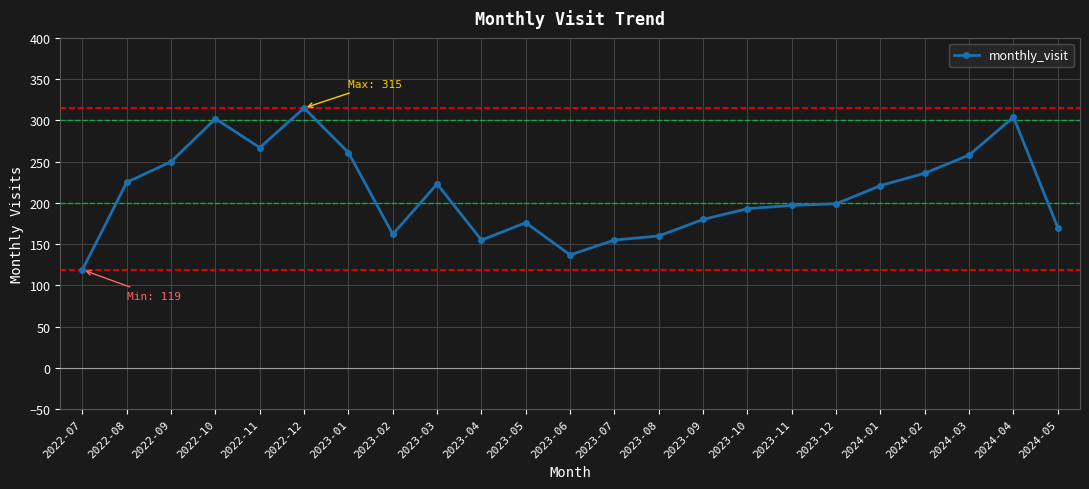

Which label corresponds to the largest value in the chart?

2022-12